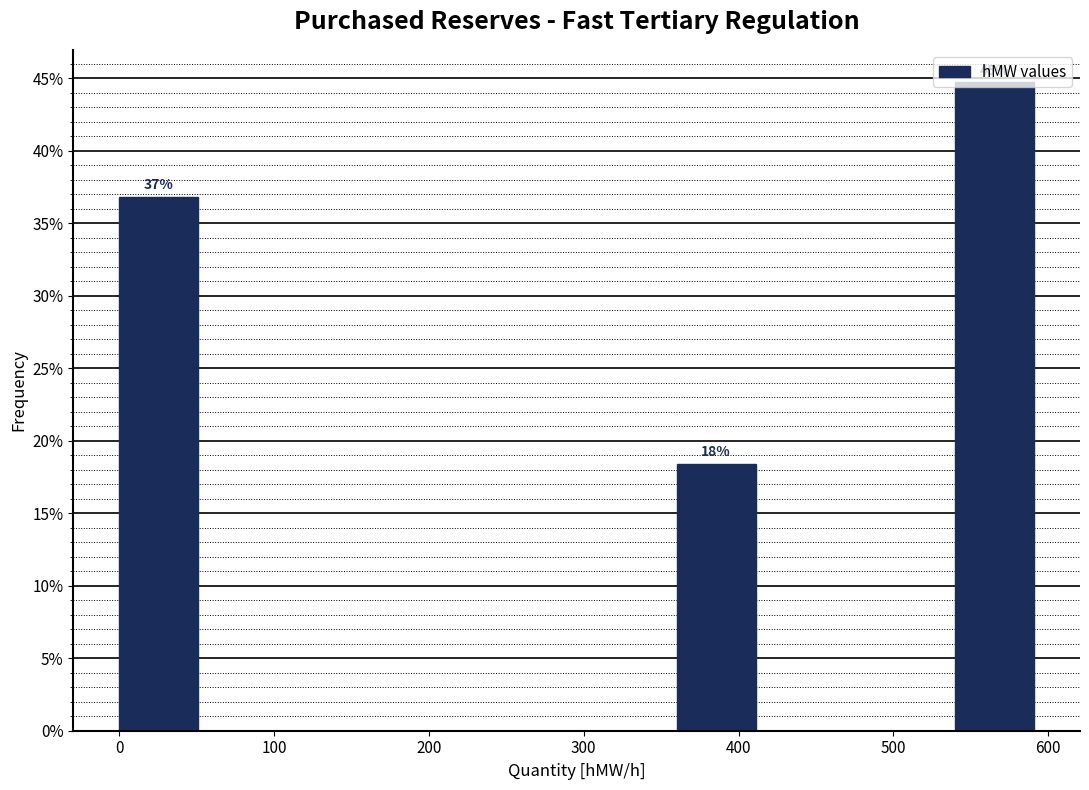

Which range on the x-axis has the tallest bar?

540 to 600